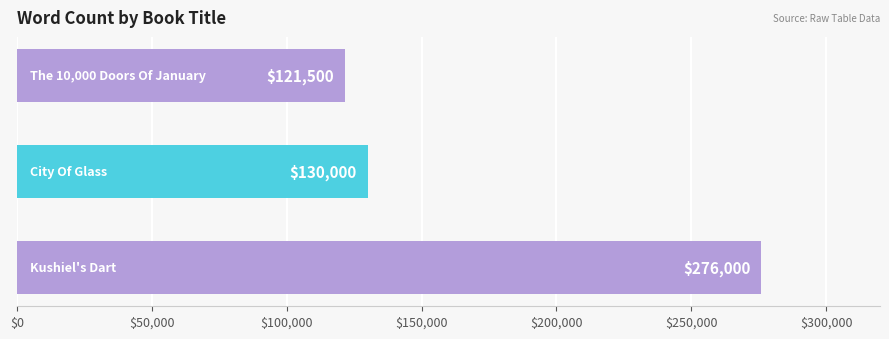

Reading bottom to top, transcribe all the data shown in this chart.

276000	130000	121500